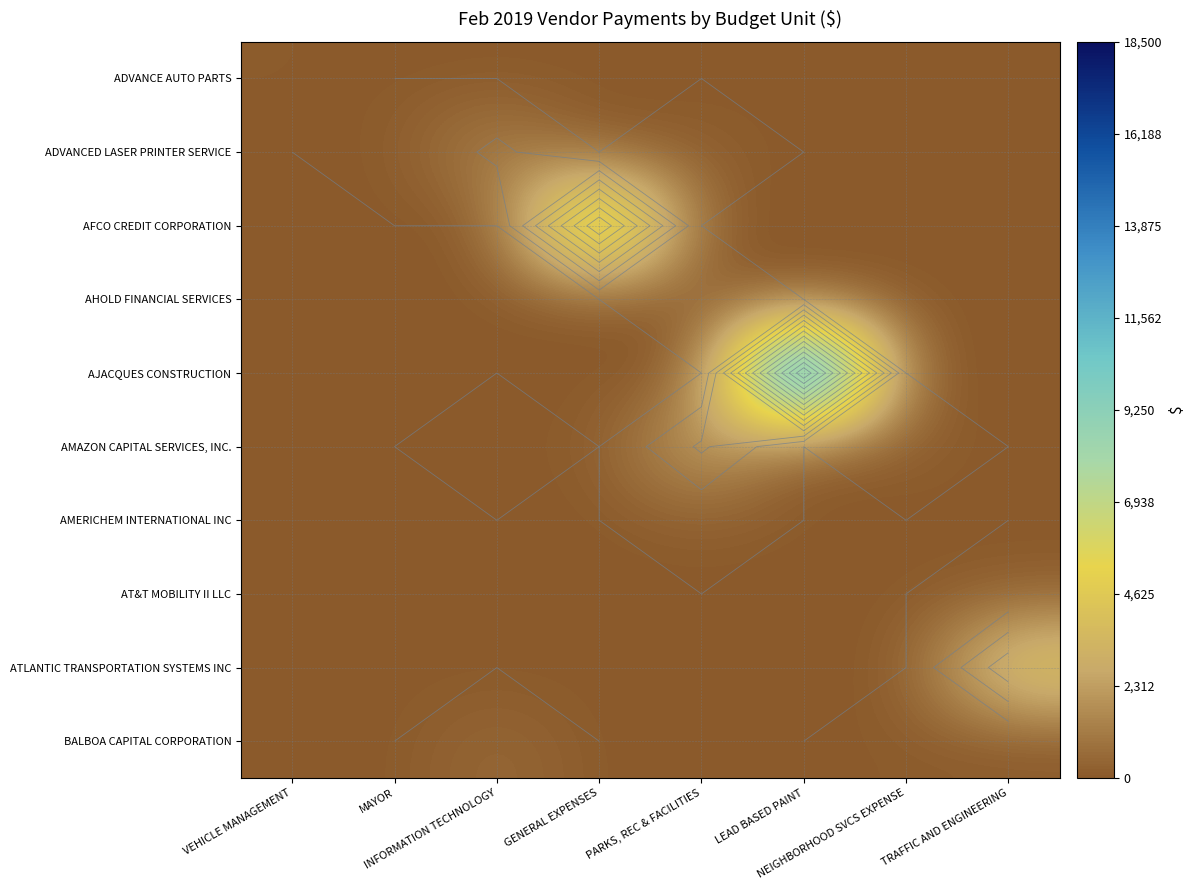

What is the spread (max minus min) of values at PARKS, REC & FACILITIES?

2876.0